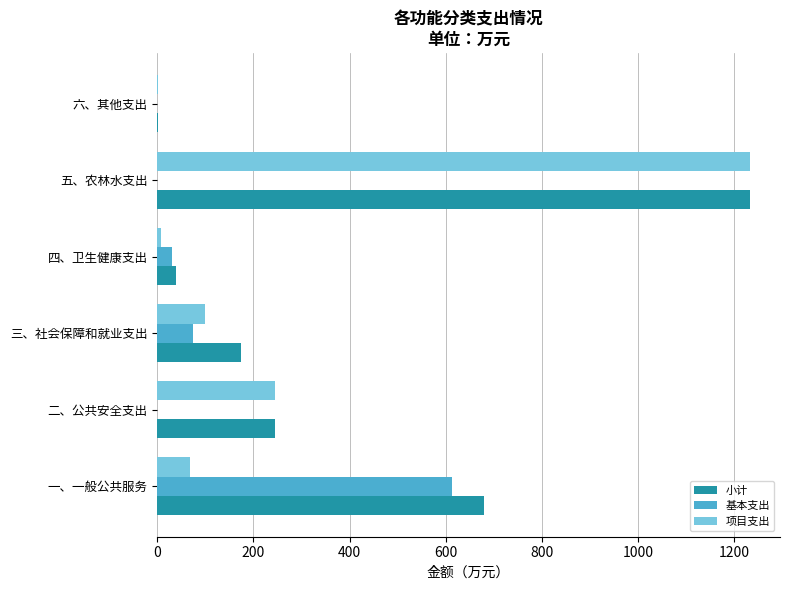

Which series changed the most between 一、一般公共服务 and 五、农林水支出?

项目支出